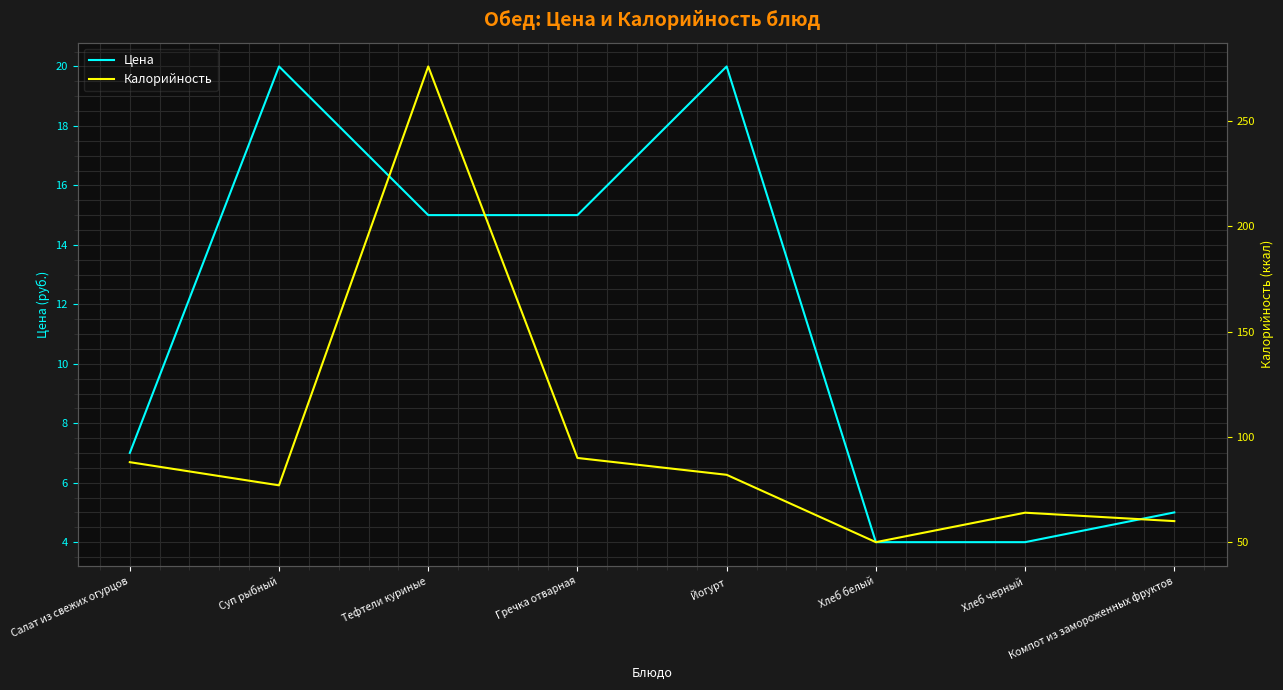

Which series has the largest range (max minus min)?

Калорийность